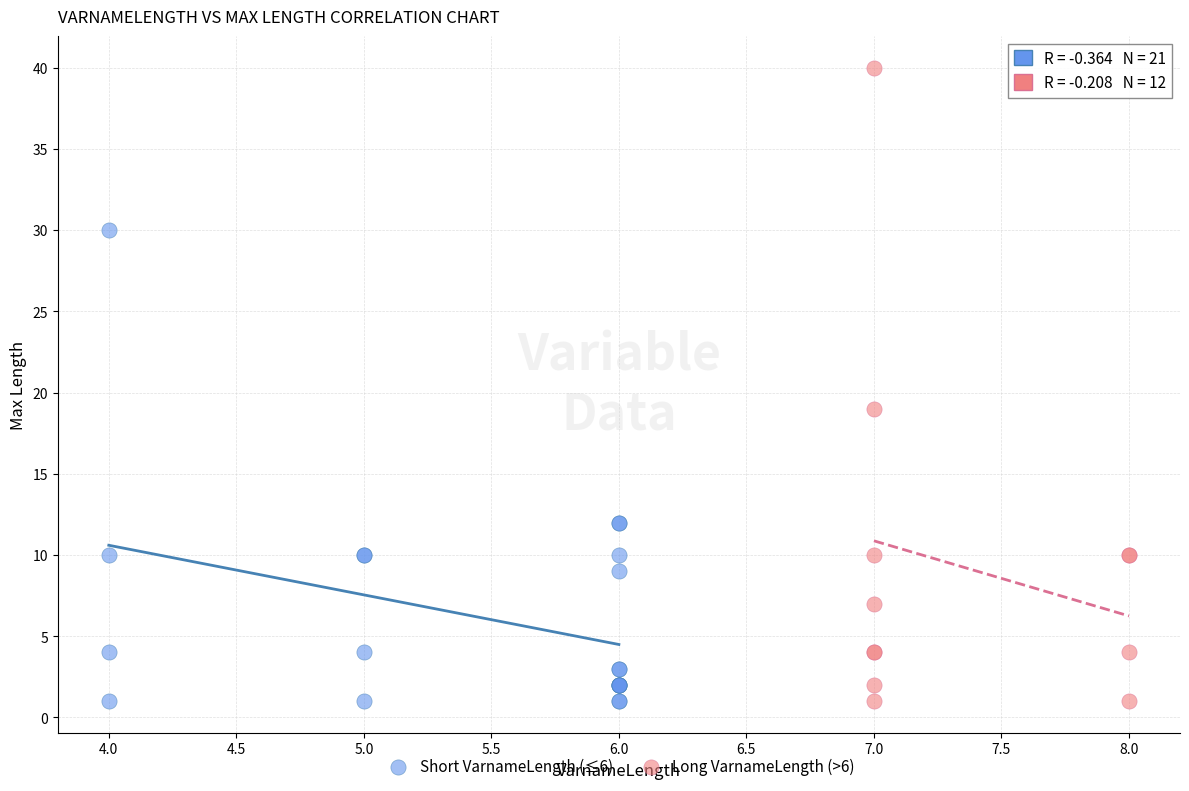

Which series reaches the maximum Y coordinate?

Long VarnameLength (>6)